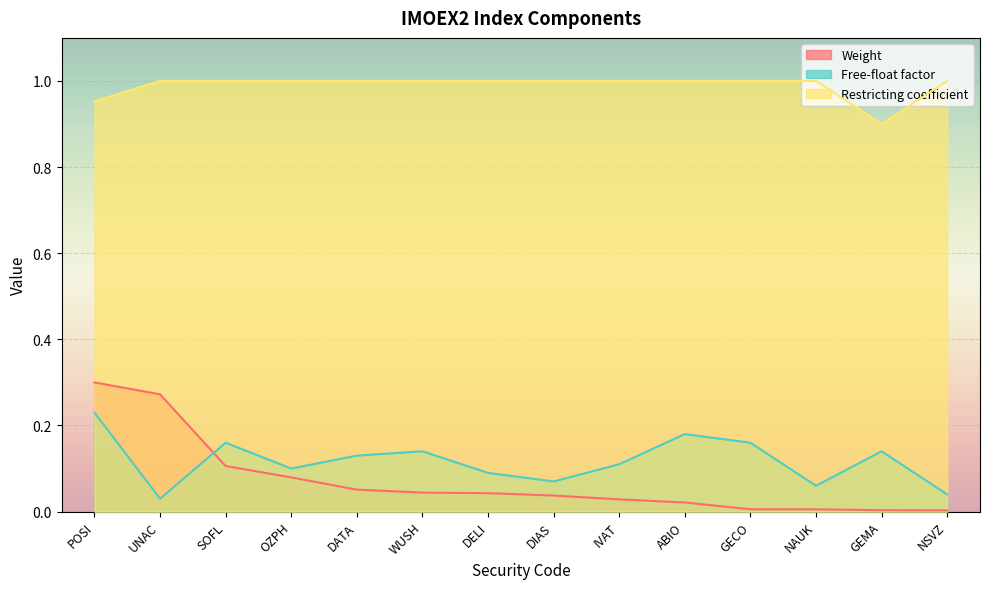

At DIAS, list the series in order from smallest to largest.

Weight, Free-float factor, Restricting coefficient